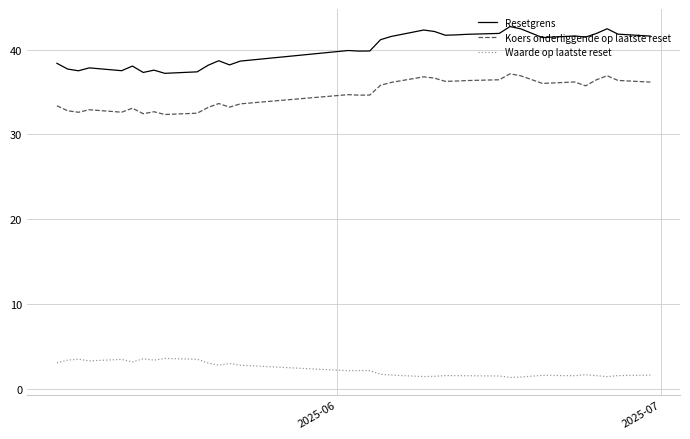

True or false: Resetgrens and Waarde op laatste reset intersect in this chart.

False